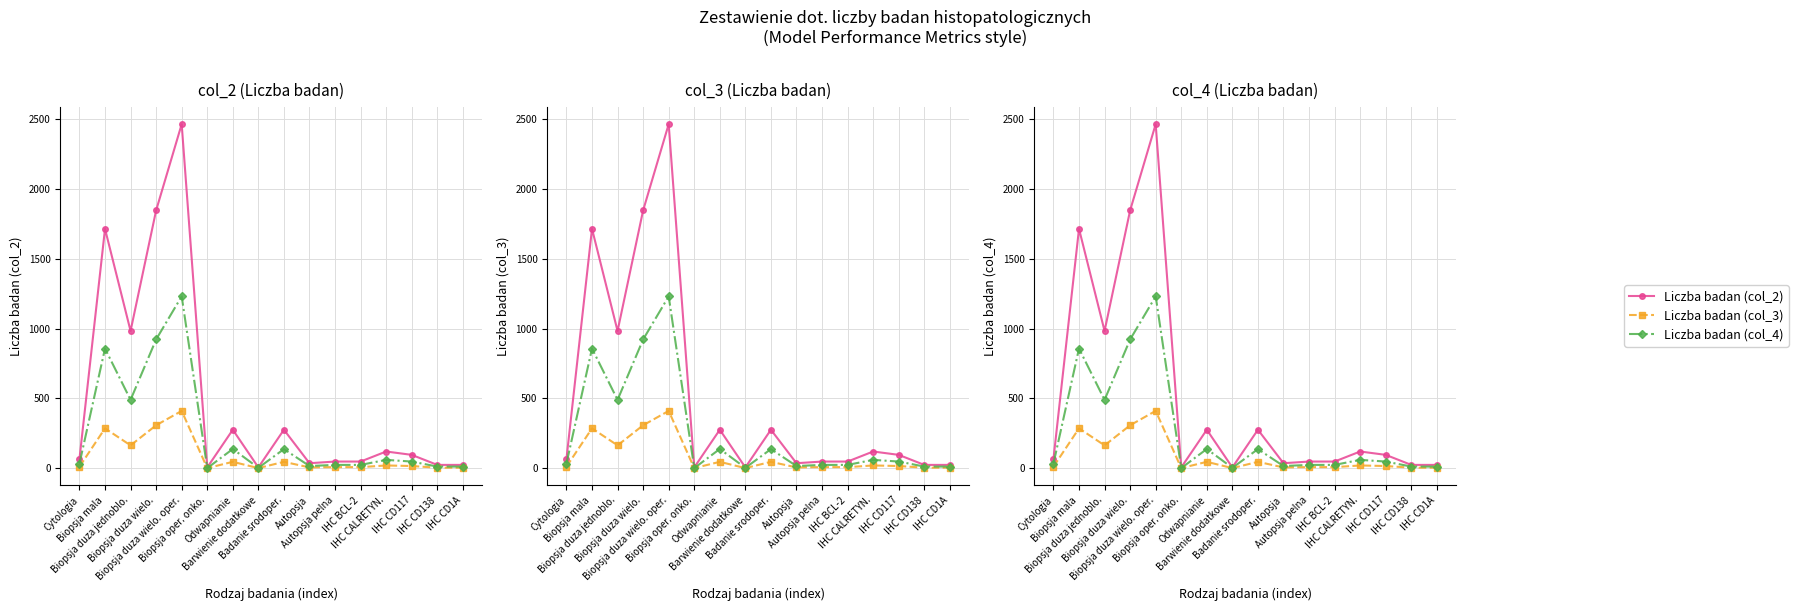

True or false: Liczba badan (col_2) and Liczba badan (col_3) cross at least once.

False